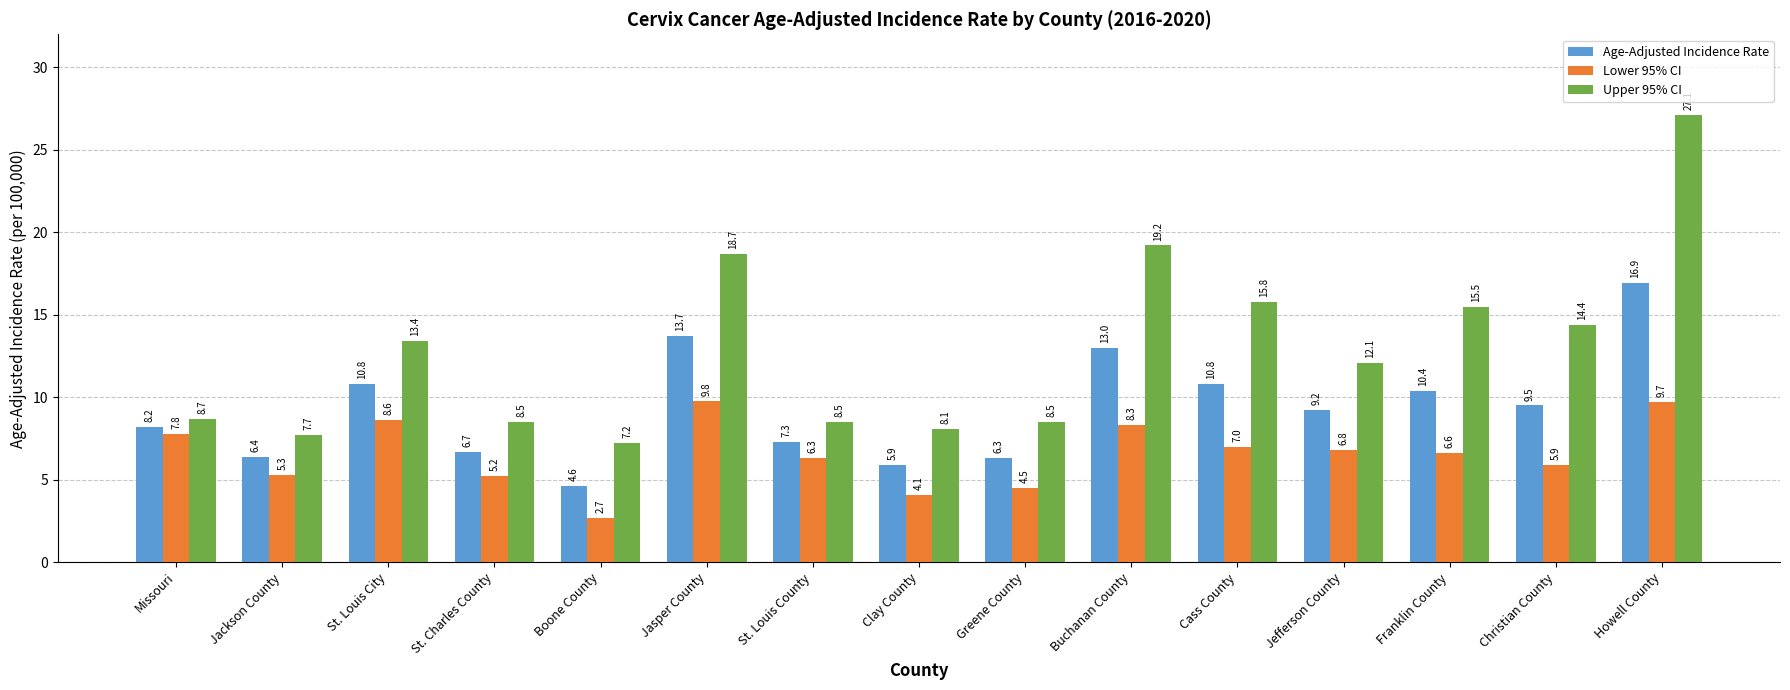

What are all the series names shown in the legend?

Age-Adjusted Incidence Rate, Lower 95% CI, Upper 95% CI